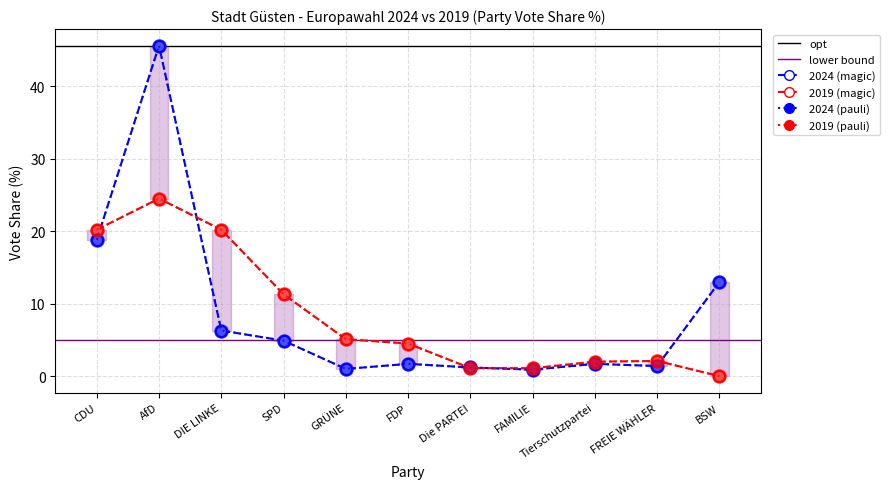

Which category has the lowest value in the 2024 share (magic) series?

FAMILIE